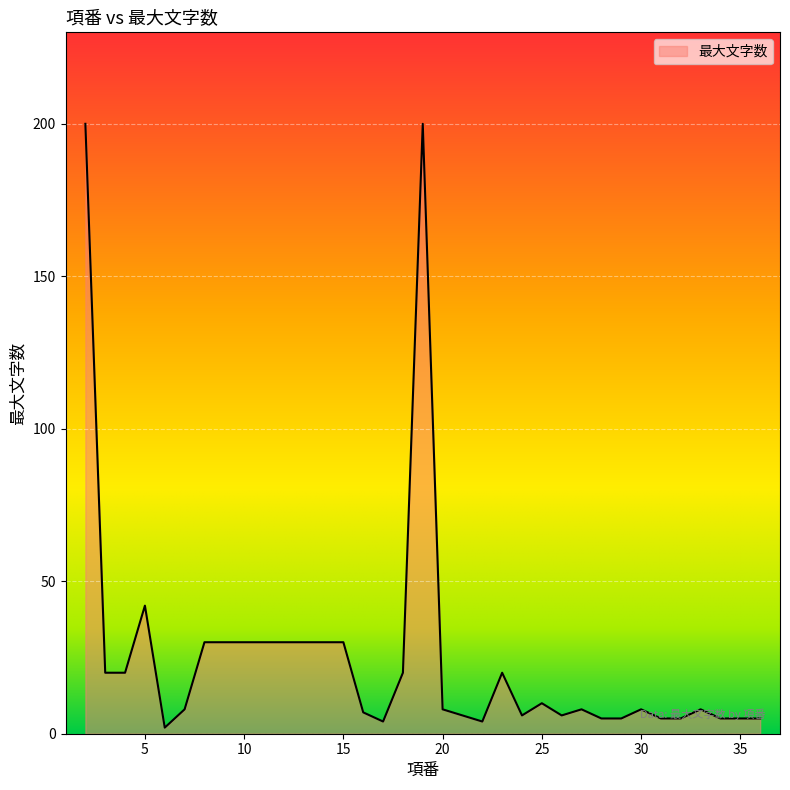

Does the chart display data point markers on the line(s)?

No